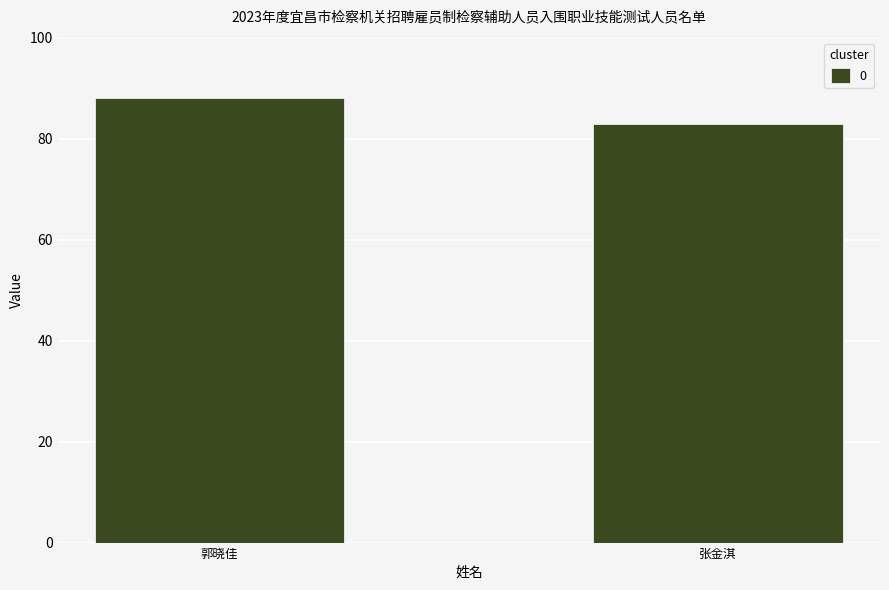

At which label is the value closest to 85?

张金淇